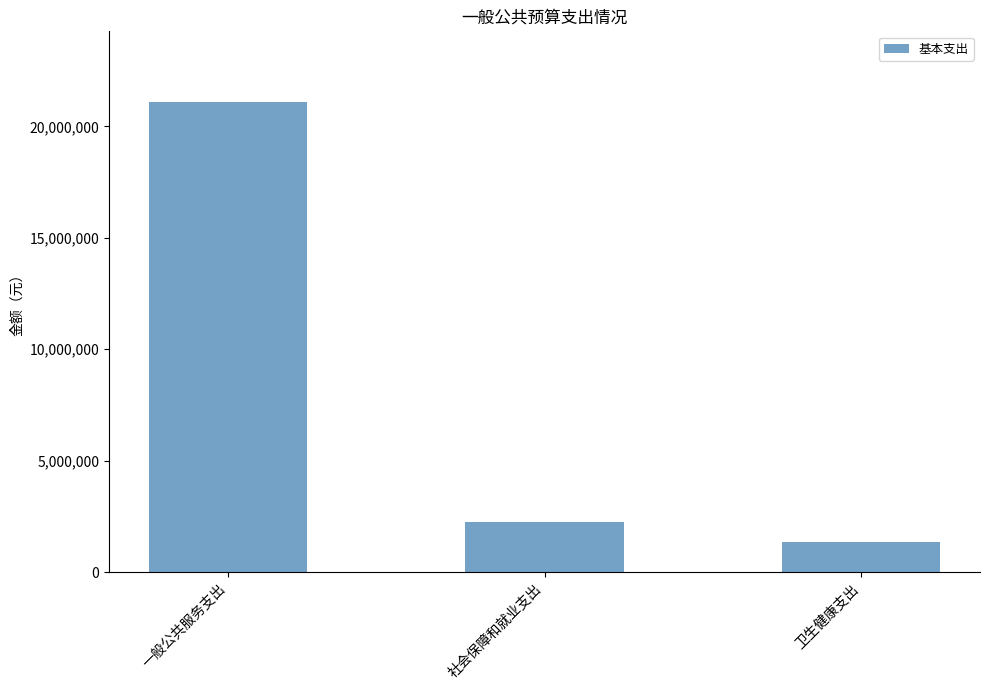

What is the difference between the maximum and minimum values?

19773534.8